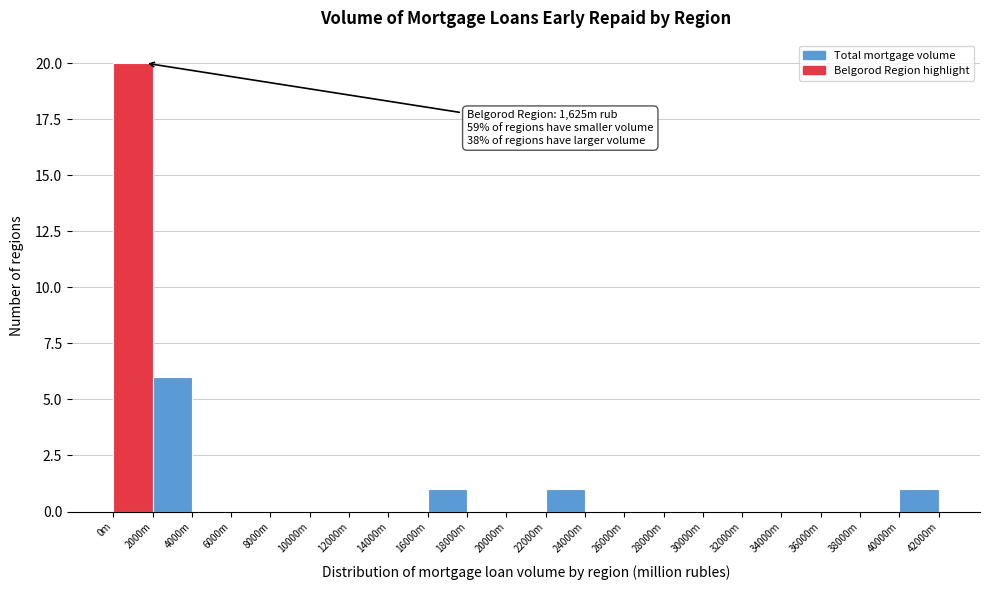

Reading left to right, list all the values displayed in this chart.

0m=20	2000m=6	4000m=0	6000m=0	8000m=0	10000m=0	12000m=0	14000m=0	16000m=1	18000m=0	20000m=0	22000m=1	24000m=0	26000m=0	28000m=0	30000m=0	32000m=0	34000m=0	36000m=0	38000m=0	40000m=1